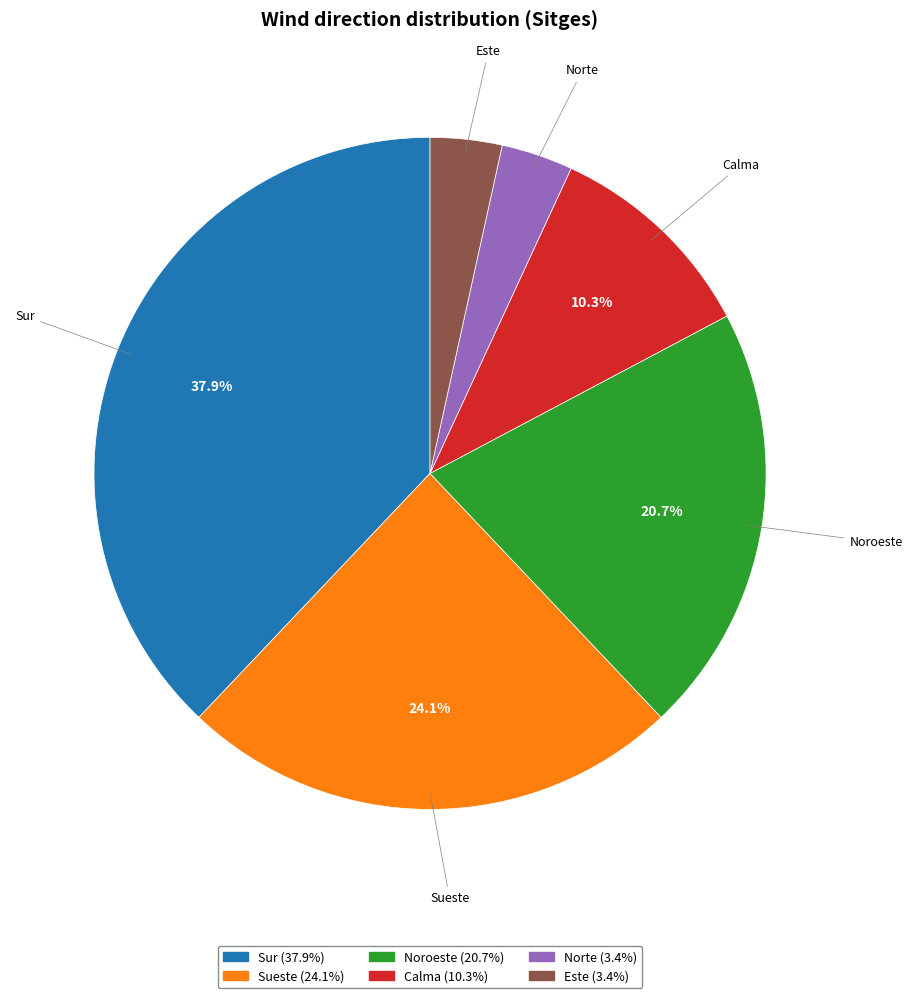

What portion of the pie excludes Calma?

89.7%